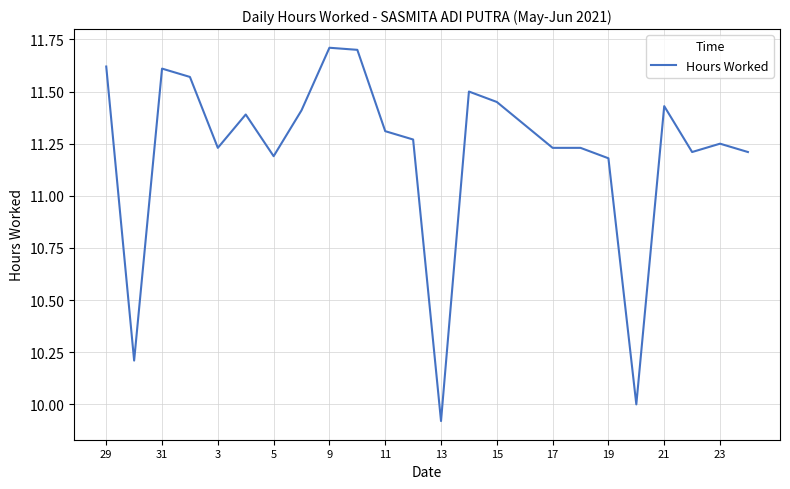

True or false: the data has more than 2 interior local peaks.

True